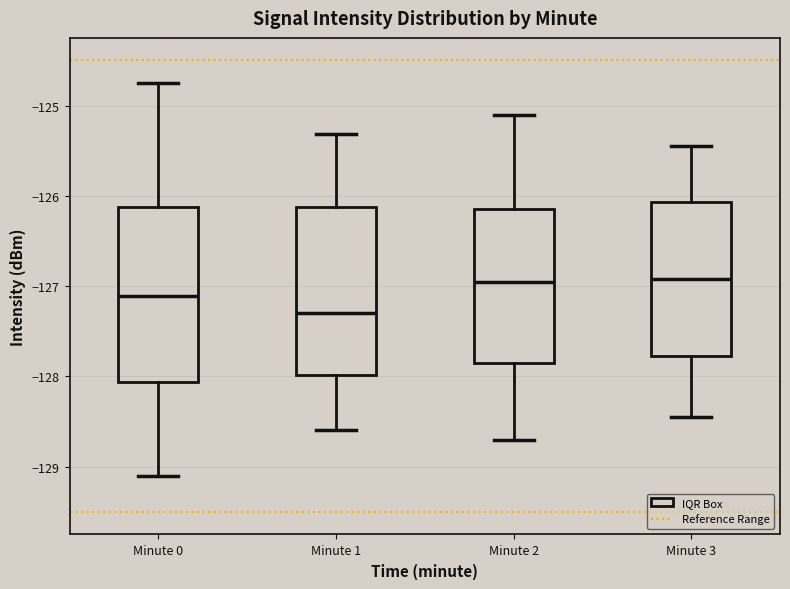

Reading left to right, transcribe this box plot: for each box, give where its median line is, the range the box spans, and where its two whiskers end, as read against the y-axis. The values are not printed on the chart, so give them approximately, as read against the axis.

Minute 0: median -127.1, box -128.1 to -126.1, whiskers -129.1 to -124.8
Minute 1: median -127.3, box -128.0 to -126.1, whiskers -128.6 to -125.3
Minute 2: median -126.9, box -127.8 to -126.1, whiskers -128.7 to -125.1
Minute 3: median -126.9, box -127.8 to -126.1, whiskers -128.4 to -125.4